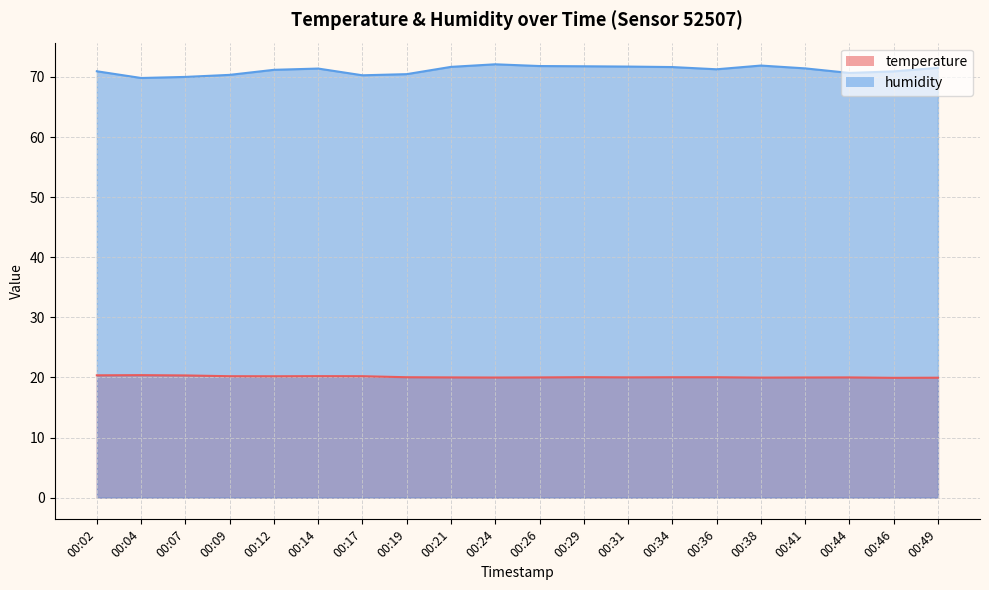

Rank the categories by humidity value from highest to lowest.

00:24, 00:38, 00:26, 00:29, 00:31, 00:21, 00:34, 00:49, 00:41, 00:14, 00:36, 00:12, 00:02, 00:46, 00:44, 00:19, 00:09, 00:17, 00:07, 00:04